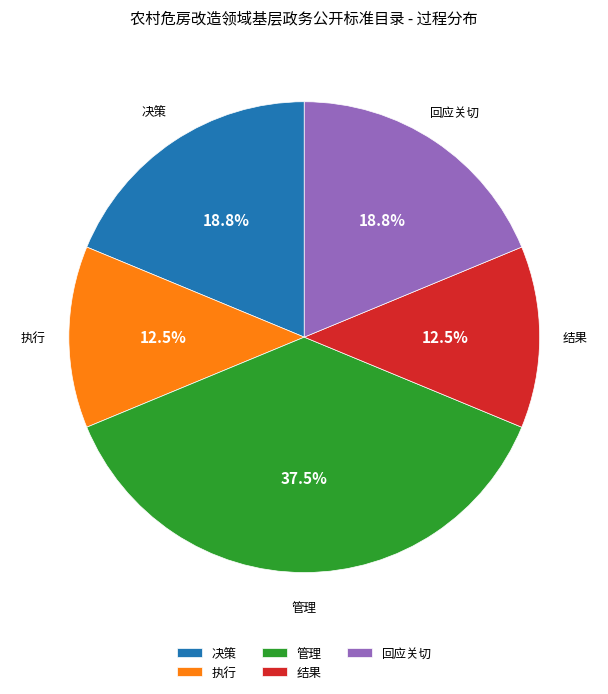

Count the number of slices in the pie.

5